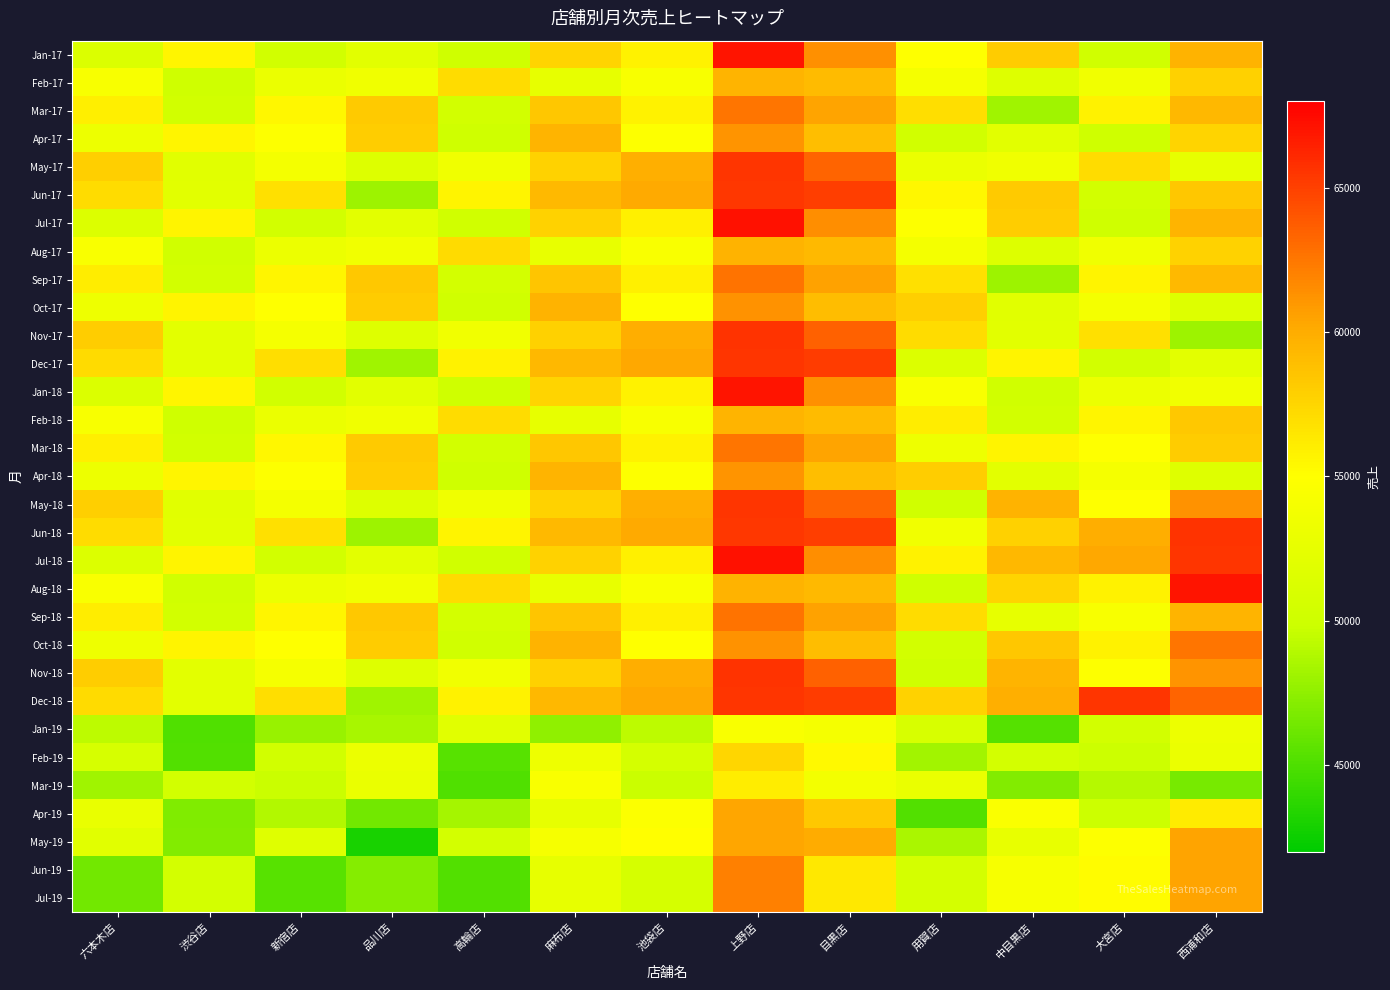

Rank the series at 中目黒店 from highest to lowest value.

Dec-18, May-18, Nov-18, Jul-18, Oct-18, Jun-17, Jan-17, Jul-17, Jun-18, Aug-18, Dec-17, Mar-18, Apr-19, Jun-19, Jul-19, May-17, May-19, Sep-18, Apr-18, Nov-17, Apr-17, Oct-17, Feb-17, Aug-17, Feb-19, Feb-18, Jan-18, Mar-17, Sep-17, Mar-19, Jan-19